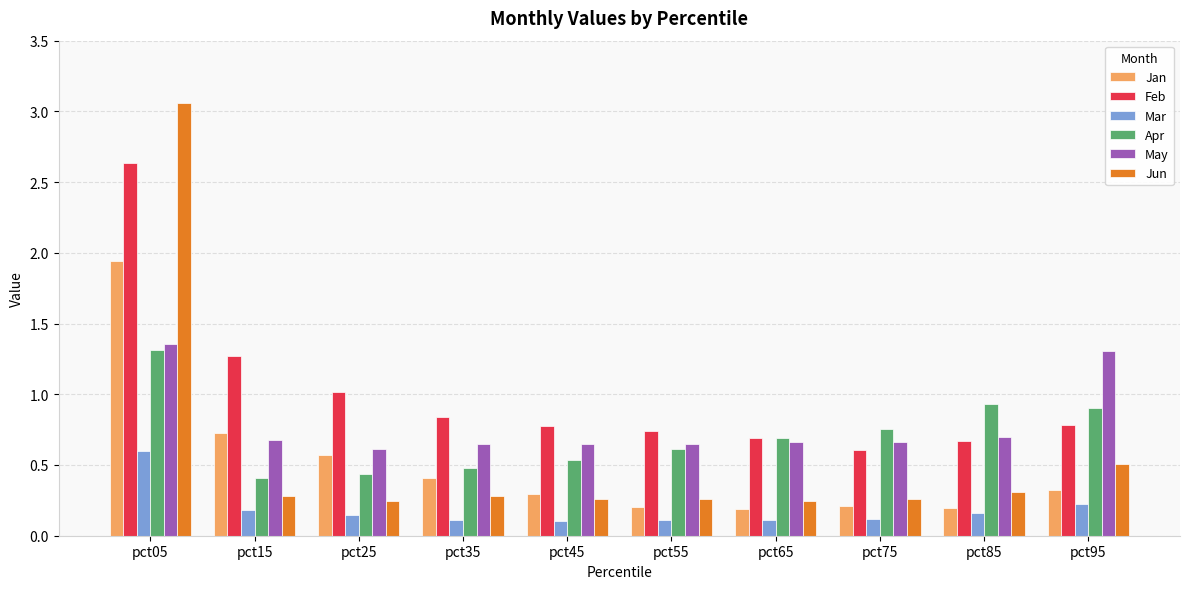

Which category has the highest value across all series?

pct05